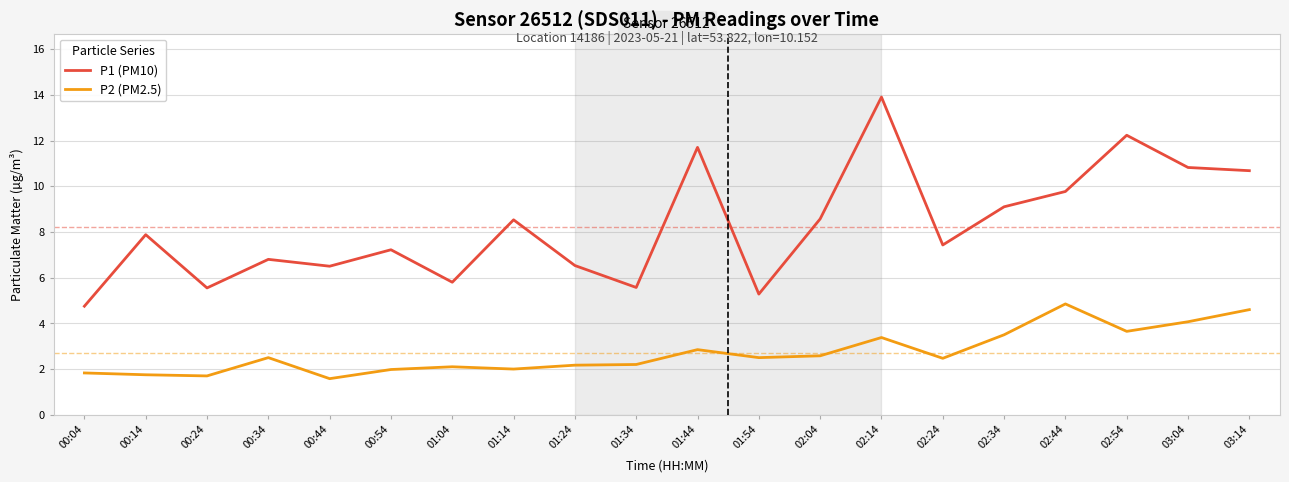

Which series has the widest spread of values?

P1 (PM10)